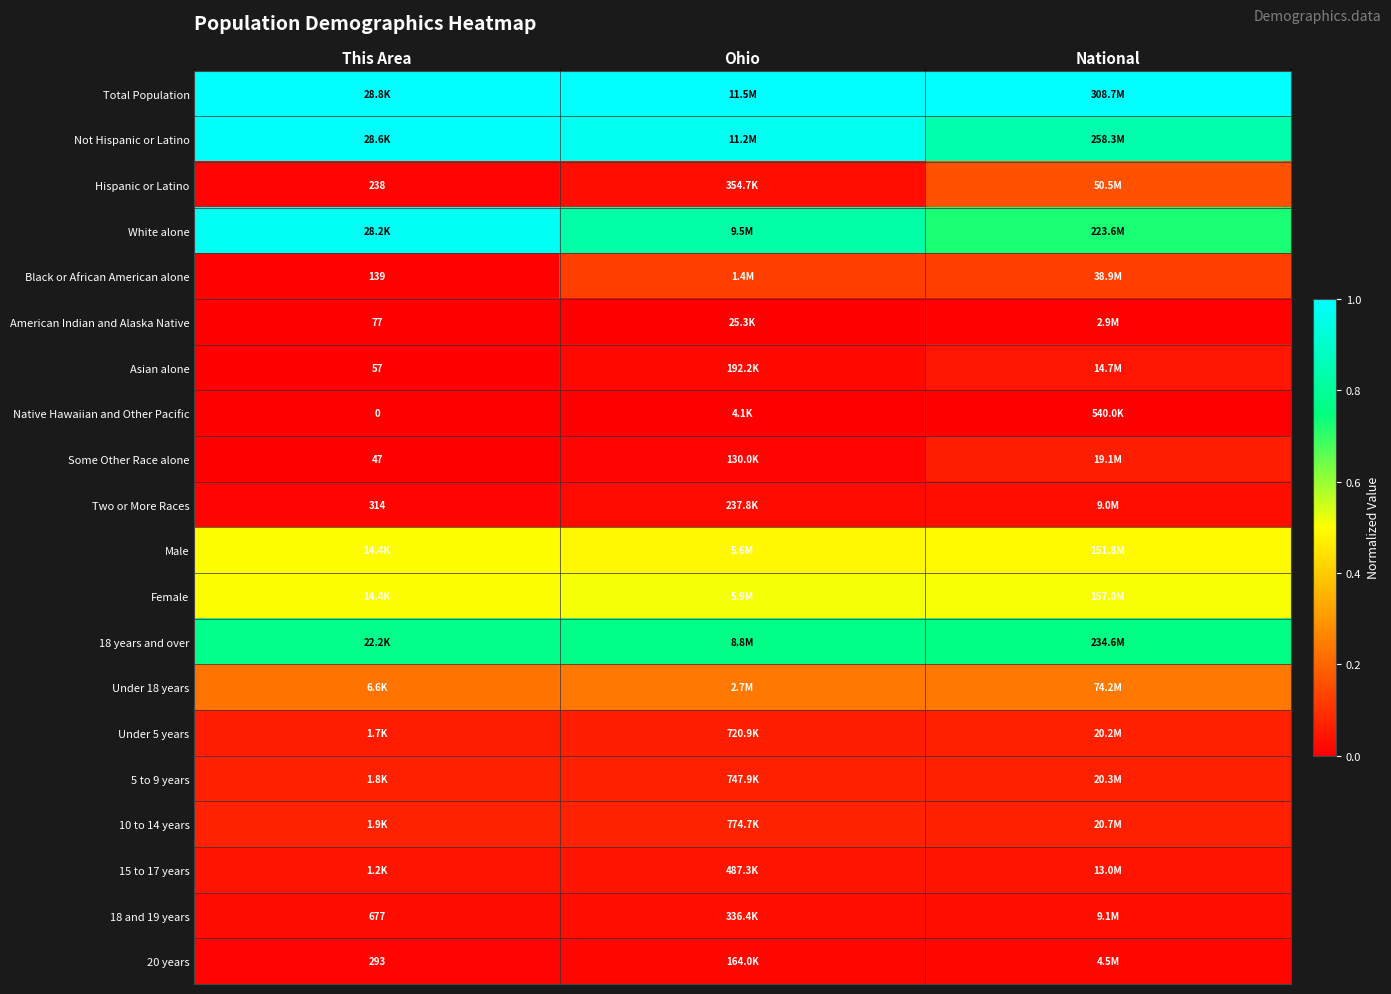

Rank the categories by Under 18 years value from lowest to highest.

This Area, Ohio, National